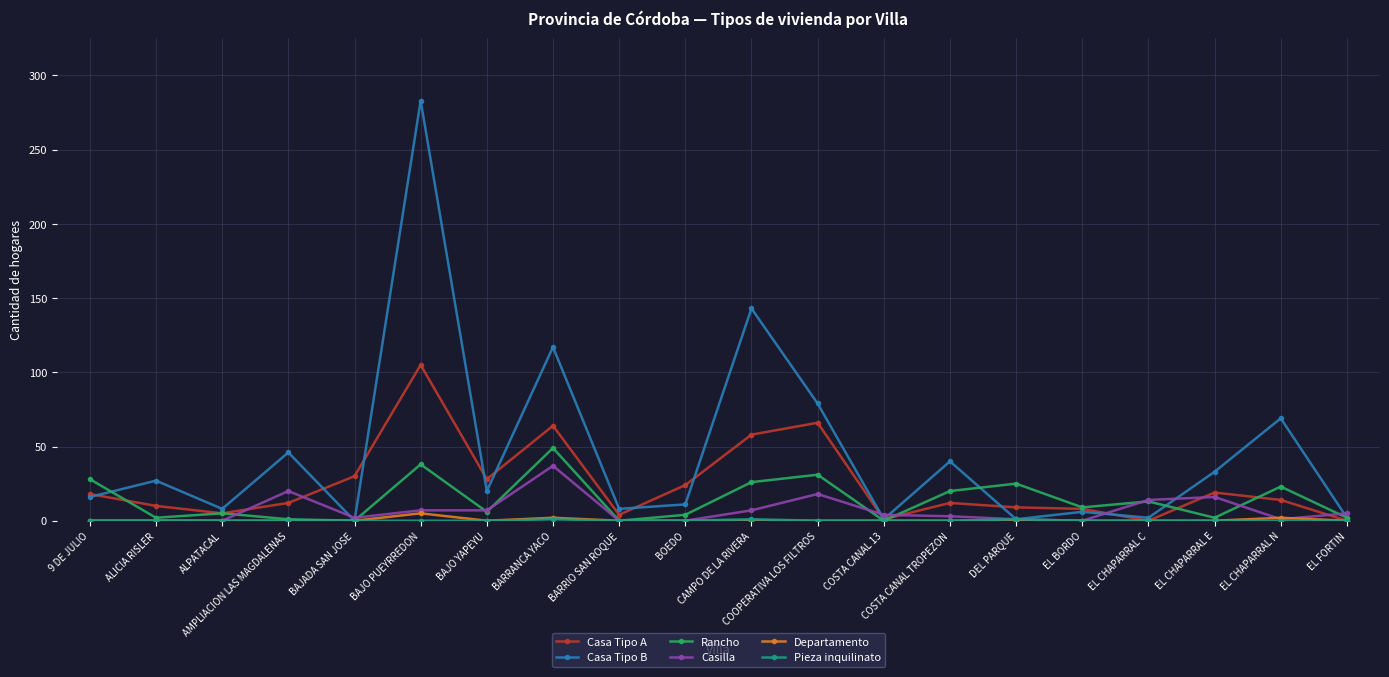

Which series changed the most between BARRANCA YACO and COSTA CANAL TROPEZON?

Casa Tipo B